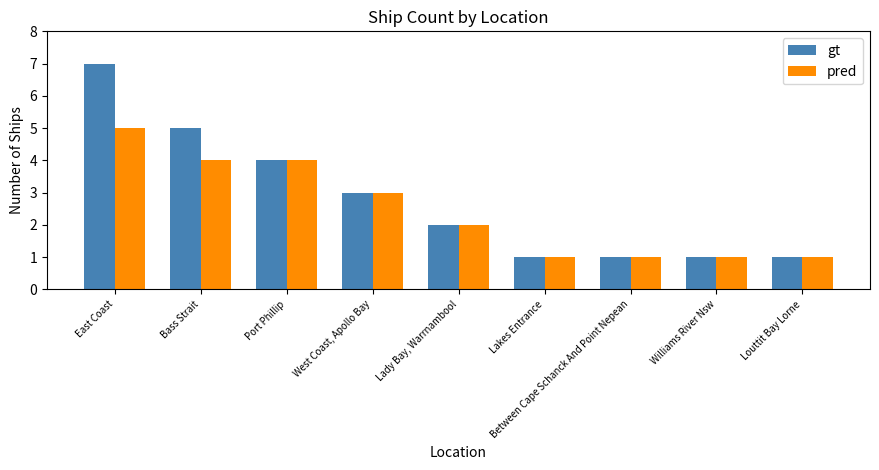

What is the difference between the gt values at Lakes Entrance and East Coast?

6